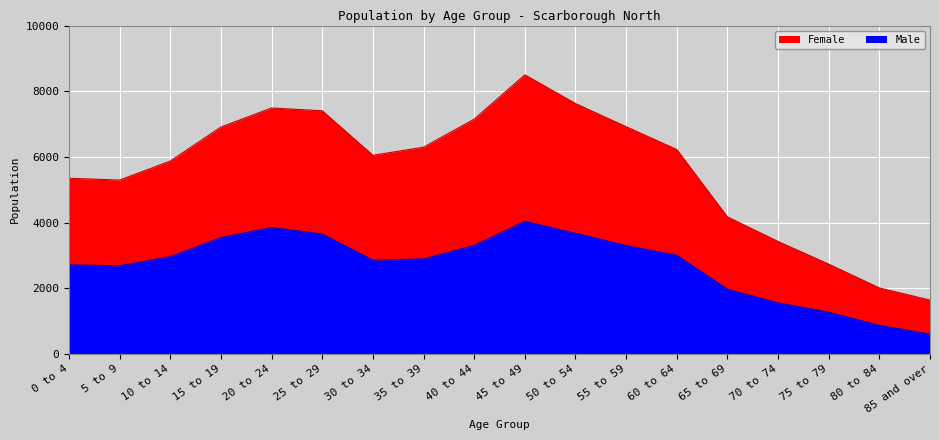

True or false: Male has more than 1 interior local peaks.

True